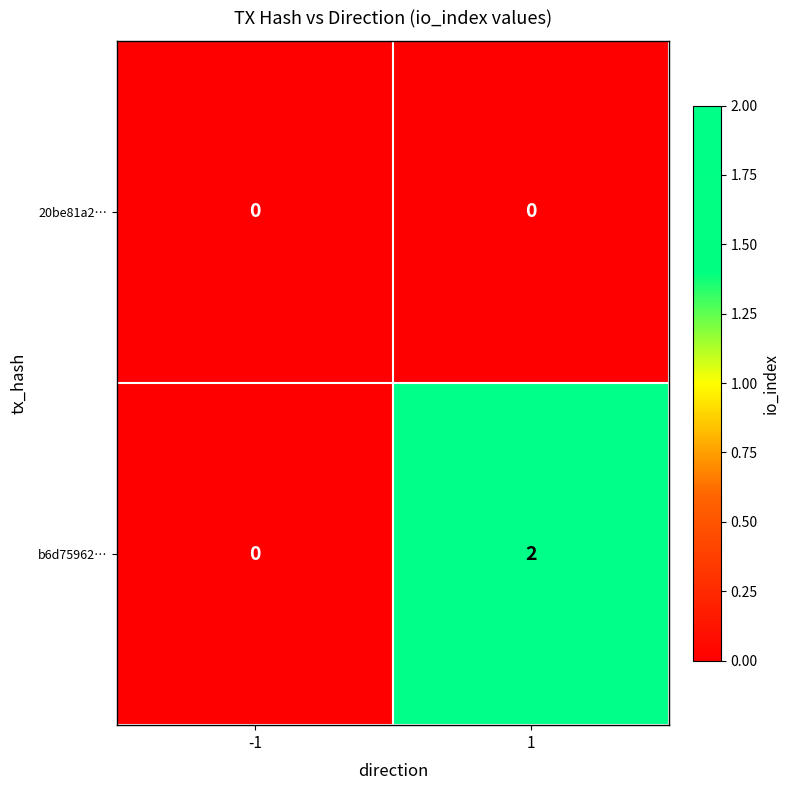

True or false: b6d75962… has a value of 1 at 1.

False